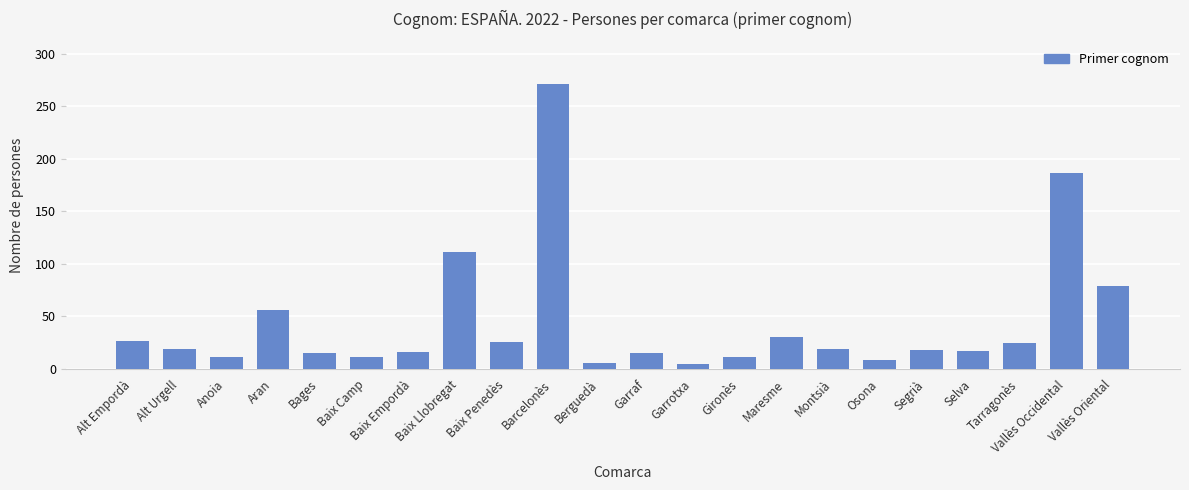

What is the ratio of the value at Vallès Occidental to the value at Garraf?

12.5